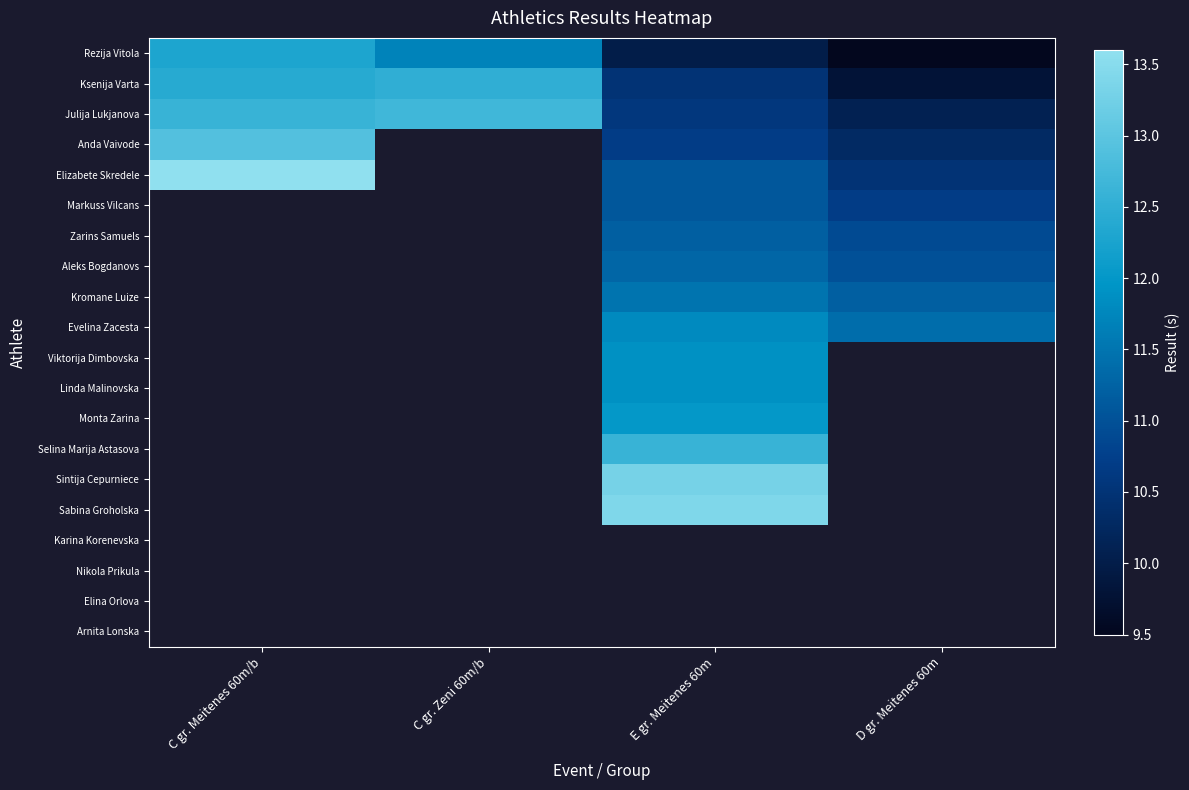

Which series has the largest range (max minus min)?

Elizabete Skredele